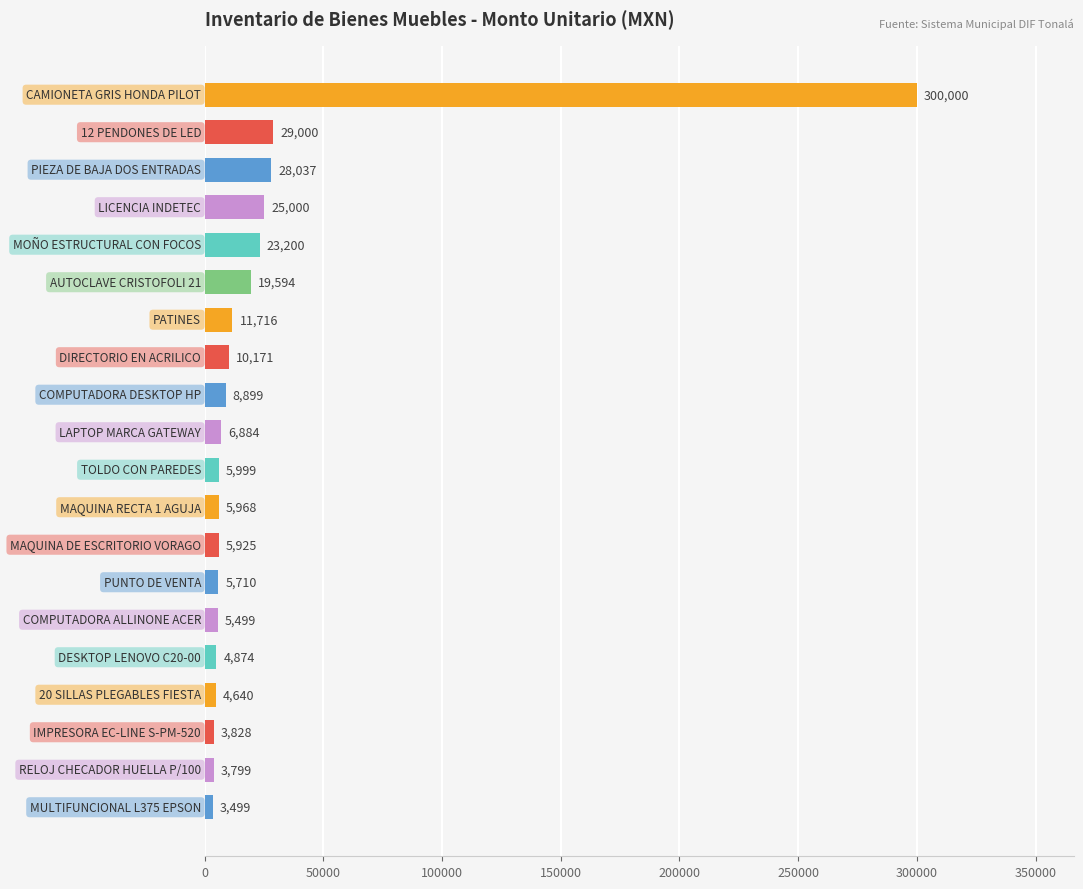

What is the sum of all values?

512242.3